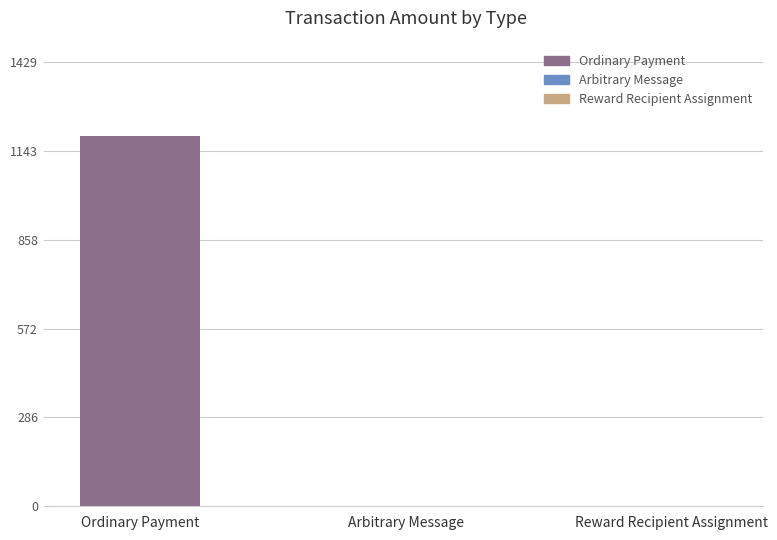

What is the maximum value shown in the chart?

1191.0